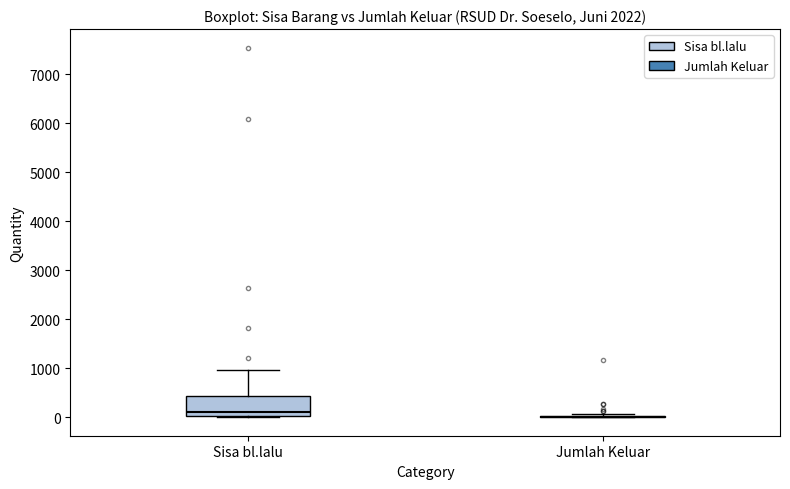

Which box is the tallest, from its lower edge to its upper edge?

Sisa bl.lalu